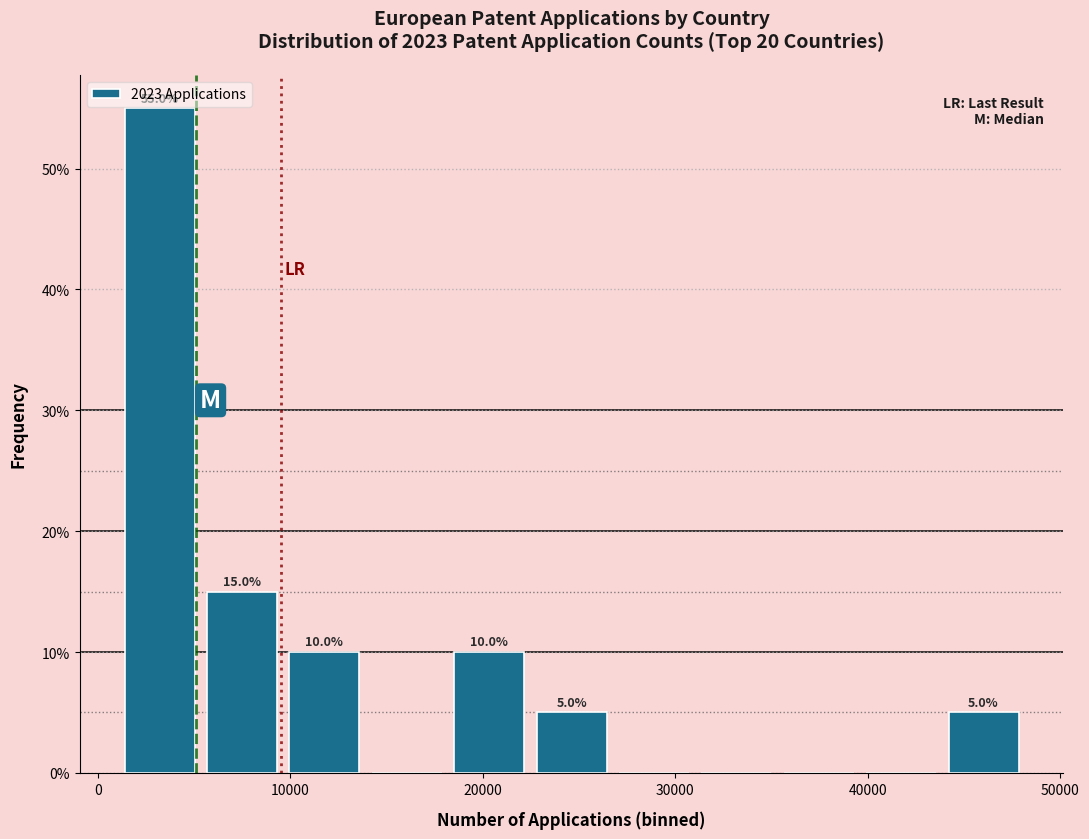

Over which range of the x-axis is the bar tallest?

1000 to 5000